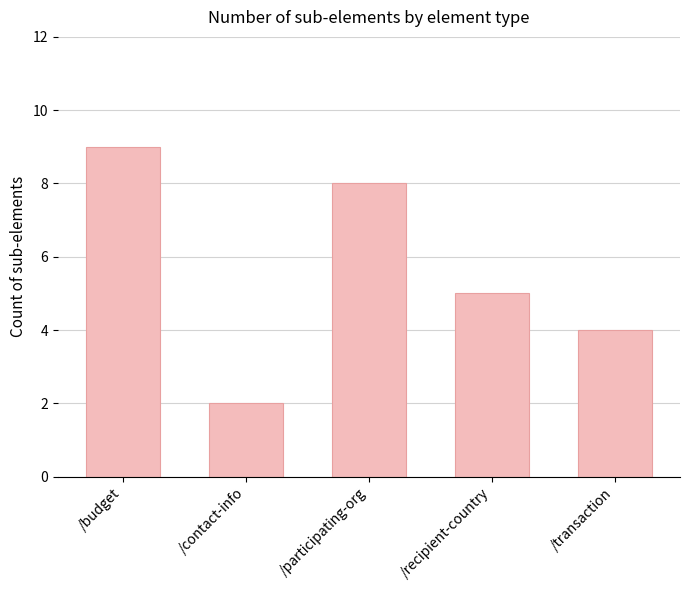

True or false: the data shows 9 at /budget.

True